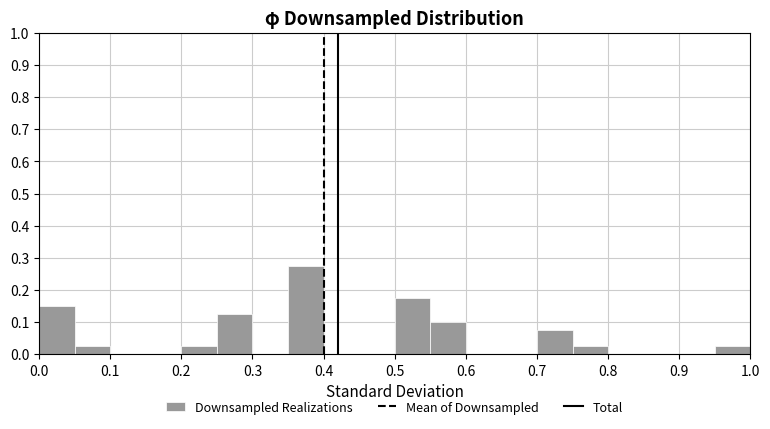

Reading left to right, transcribe this chart: for each bar, give the range it covers on the x-axis and its height. The values are not printed on the chart, so give them approximately, as read against the axis.

0.00 to 0.05: 0.15
0.05 to 0.10: 0.03
0.10 to 0.15: 0
0.15 to 0.20: 0
0.20 to 0.25: 0.03
0.25 to 0.30: 0.13
0.30 to 0.35: 0
0.35 to 0.40: 0.28
0.40 to 0.45: 0
0.45 to 0.50: 0
0.50 to 0.55: 0.18
0.55 to 0.60: 0.10
0.60 to 0.65: 0
0.65 to 0.70: 0
0.70 to 0.75: 0.08
0.75 to 0.80: 0.03
0.80 to 0.85: 0
0.85 to 0.90: 0
0.90 to 0.95: 0
0.95 to 1.00: 0.03